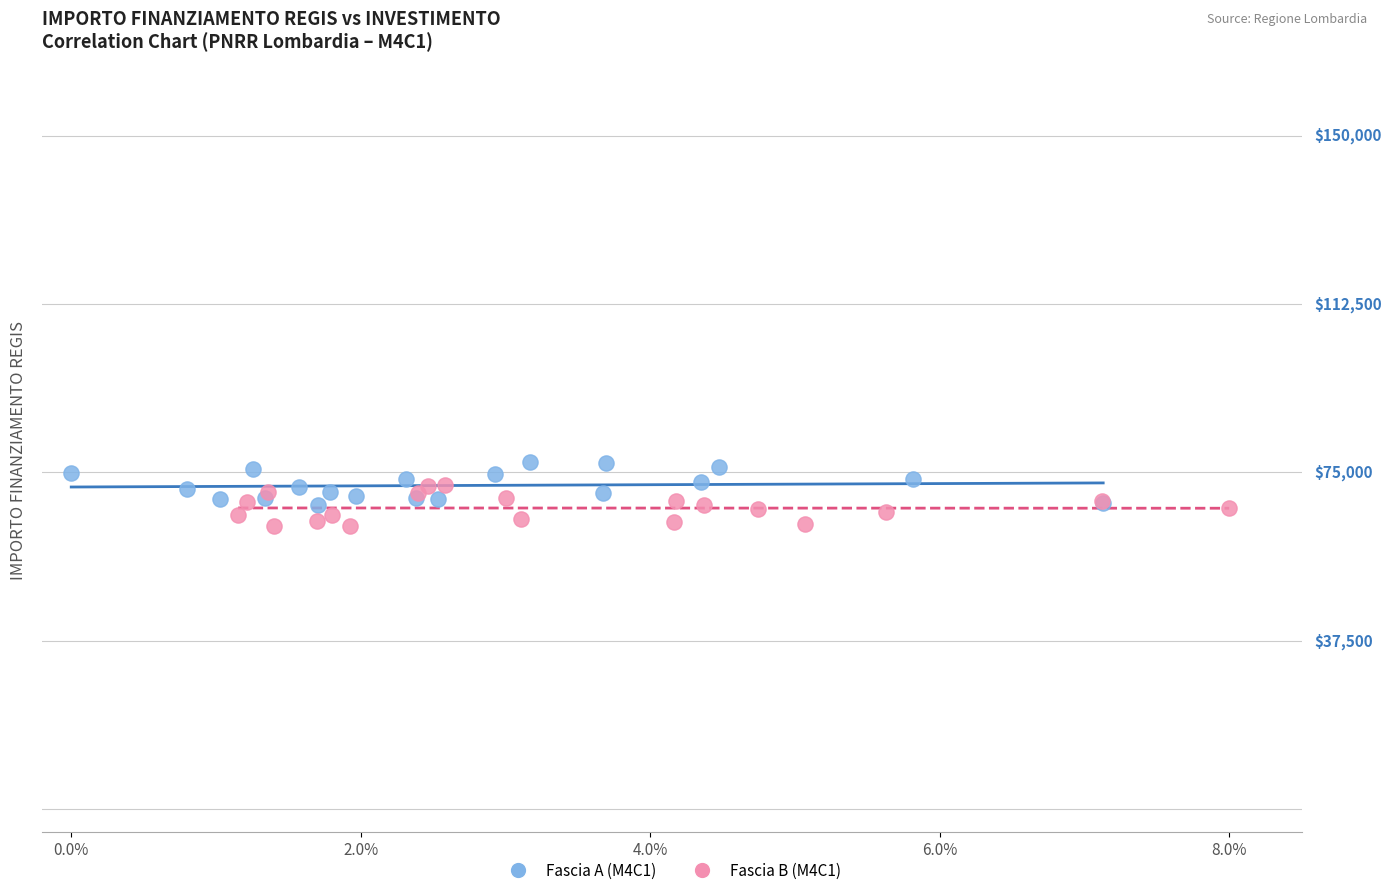

What are all the series names shown in the legend?

Fascia A (M4C1), Fascia B (M4C1)